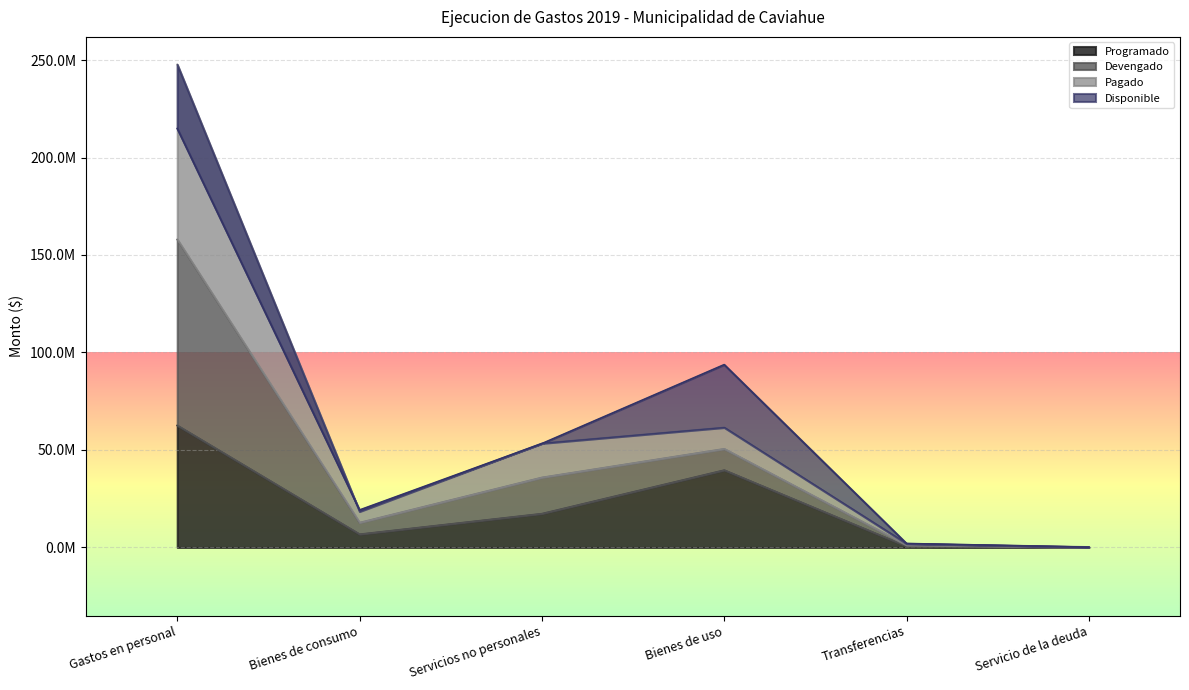

At which label does Programado reach its minimum?

Servicio de la deuda